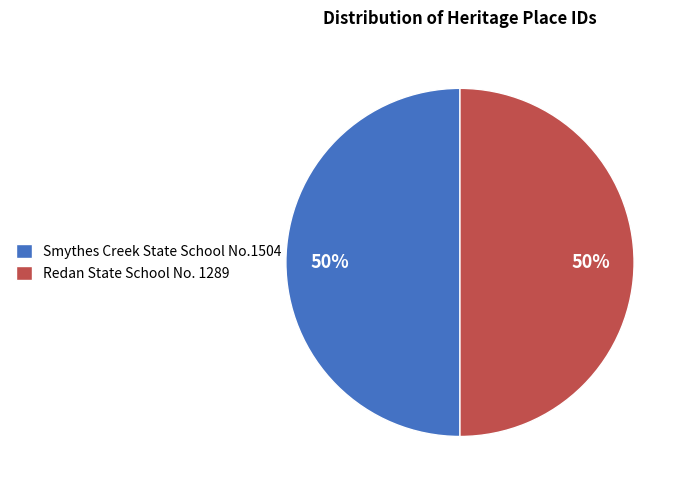

Approximately how many times larger is the value at Smythes Creek State School No.1504 compared to Redan State School No. 1289?

1.0